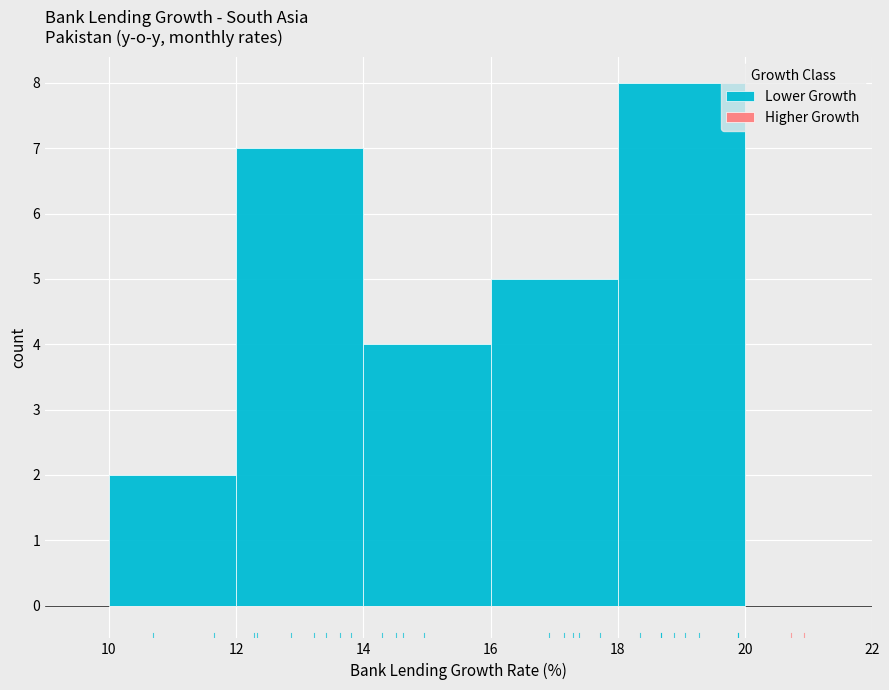

How tall is the bar that spans 18 to 20 on the x-axis? The values are not printed on the chart, so give them approximately, as read against the axis.

8